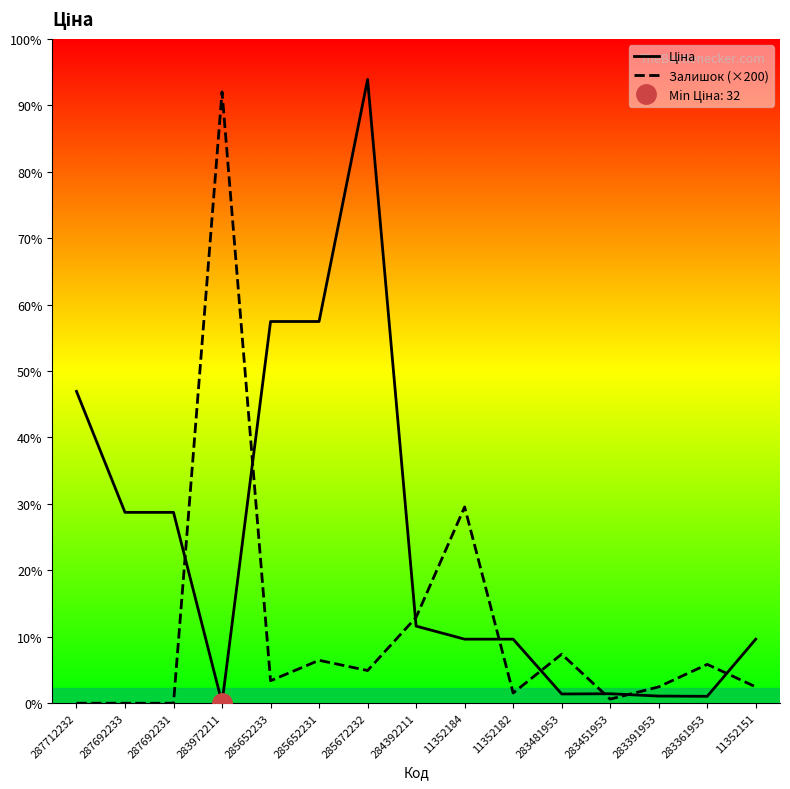

Which series has the largest total across all categories?

Ціна